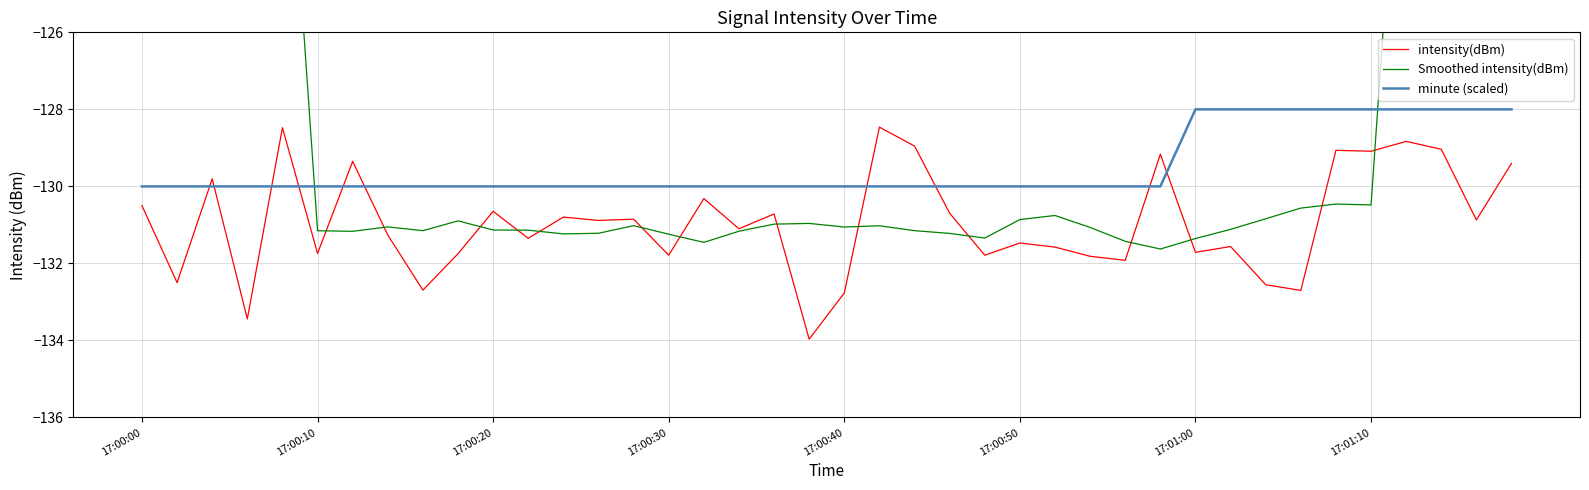

What position from the right is 27?

13